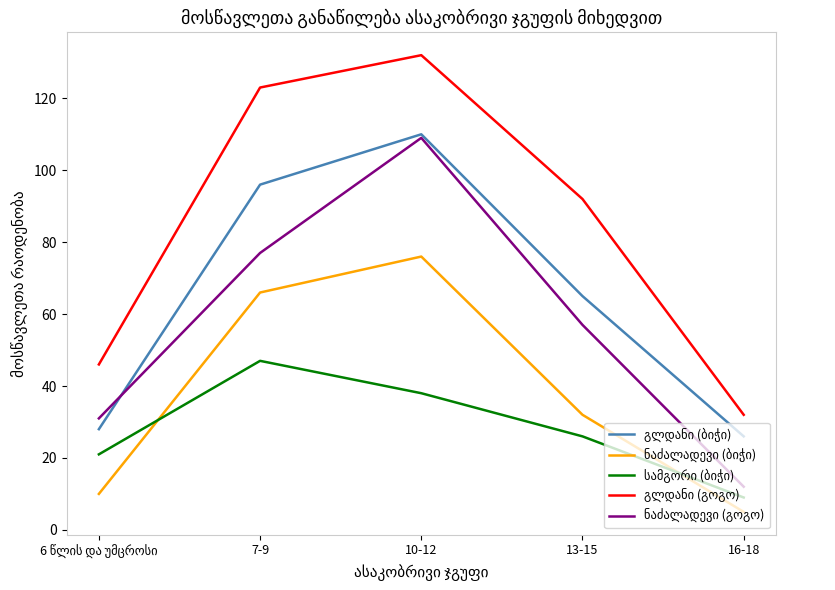

At which category is the sum across all series the highest?

10-12